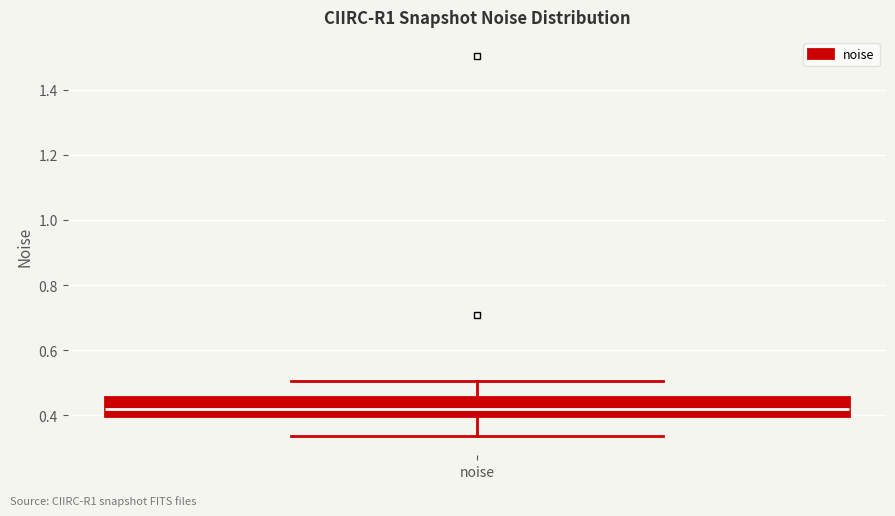

Where is the upper edge of the box for noise on the y-axis? The values are not printed on the chart, so give them approximately, as read against the axis.

0.46